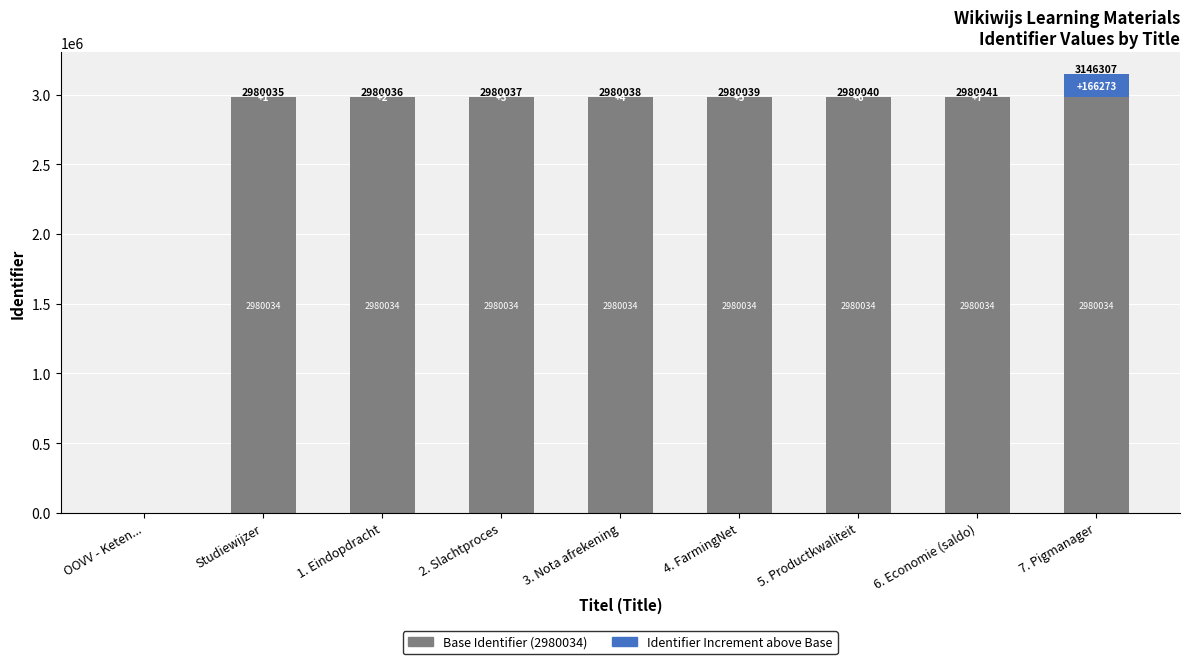

What is the total value across all series at 7. Pigmanager?

3146307